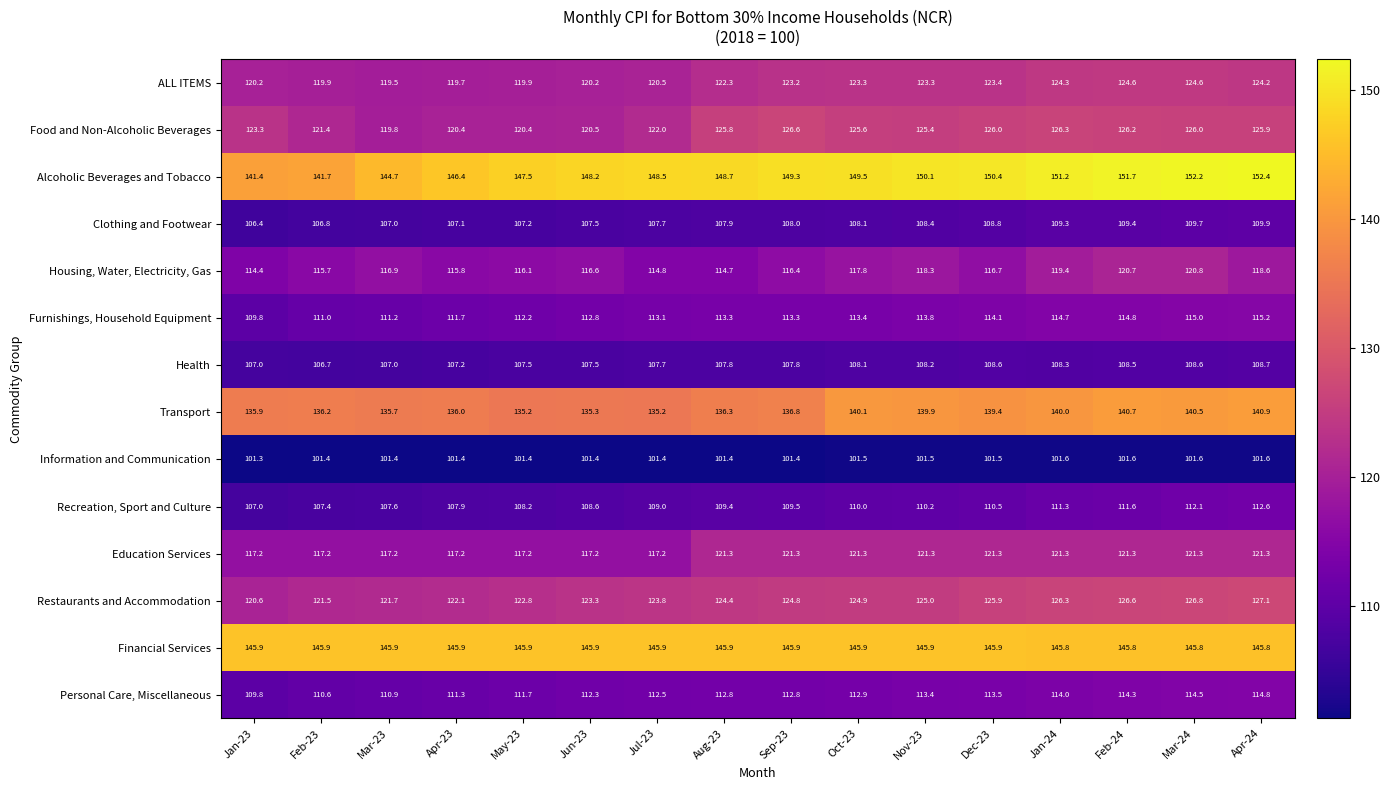

The value of Furnishings, Household Equipment at Oct-23 is 113.4. True or false?

True